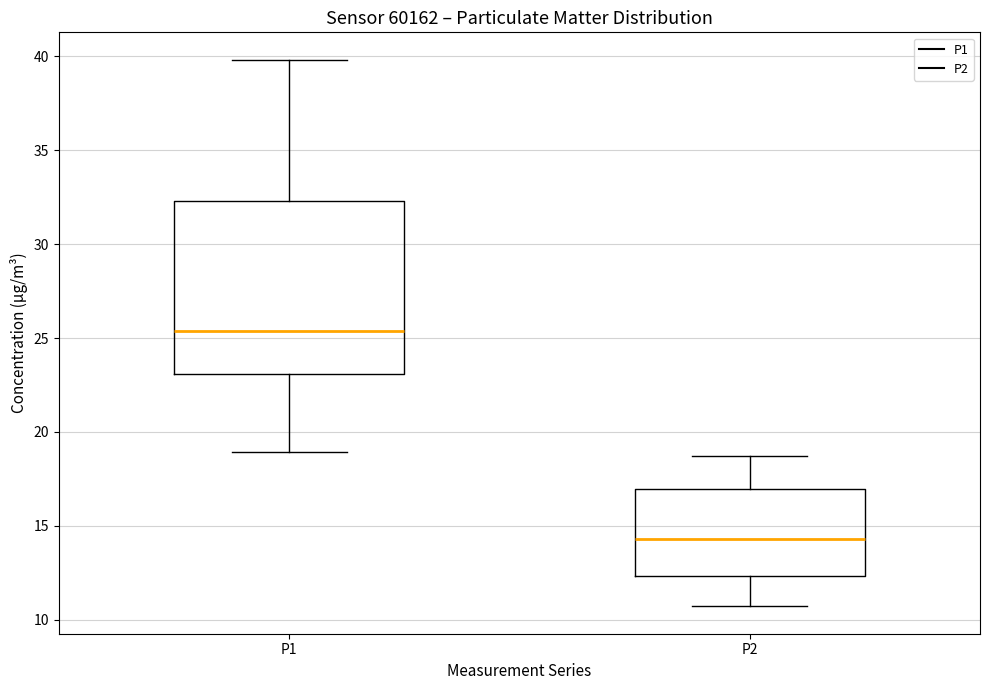

Reading left to right, transcribe this box plot: for each box, give where its median line is, the range the box spans, and where its two whiskers end, as read against the y-axis. The values are not printed on the chart, so give them approximately, as read against the axis.

P1: median 25.5, box 23.0 to 32.5, whiskers 19.0 to 40.0
P2: median 14.5, box 12.5 to 17.0, whiskers 10.5 to 18.5